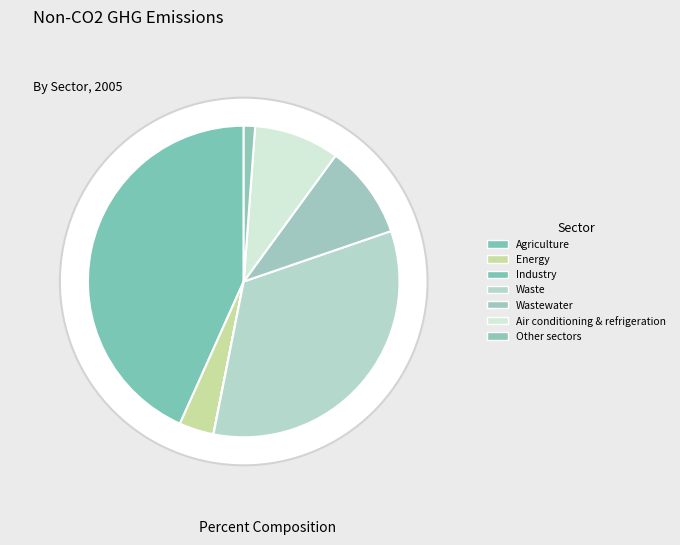

Is the sum of Agriculture and Other sectors greater than half?

No